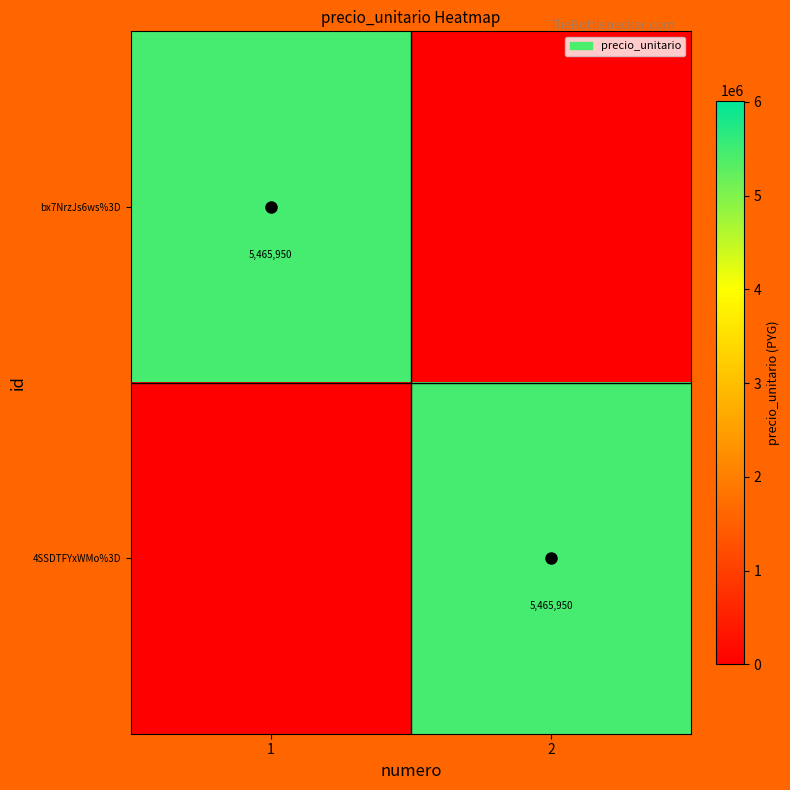

At how many categories does at least one series exceed 3059055?

2